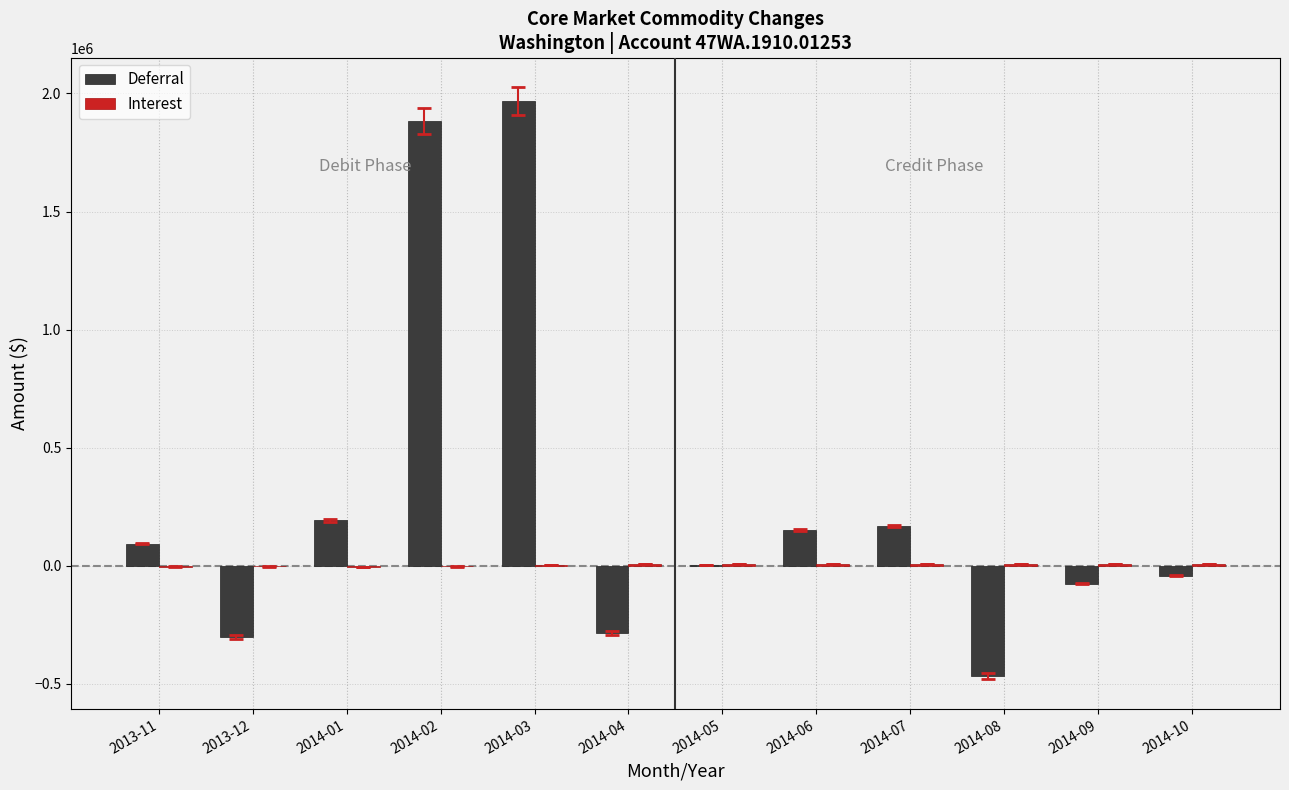

What is the maximum value shown in the chart?

1966862.0